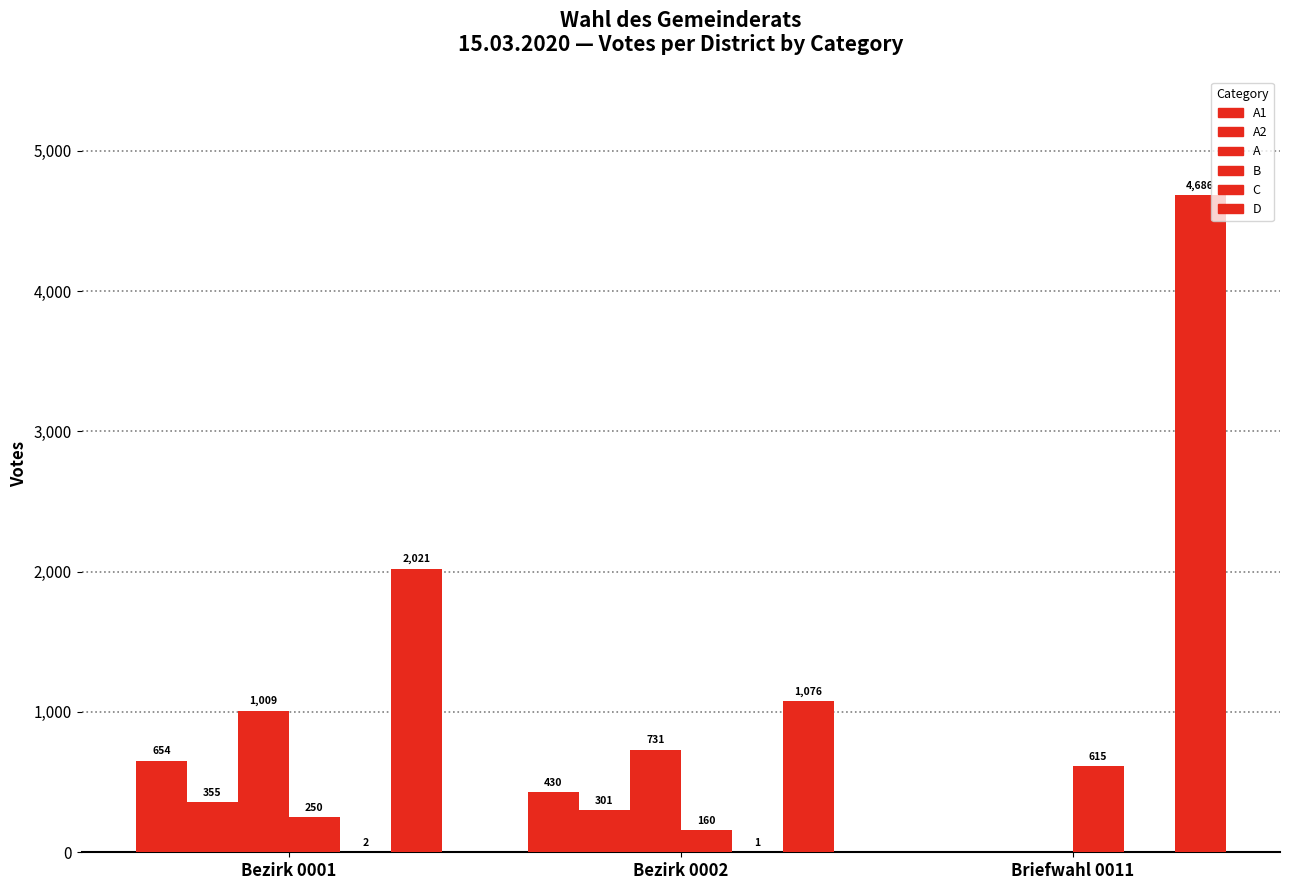

What is the sum of all A1 values?

1084